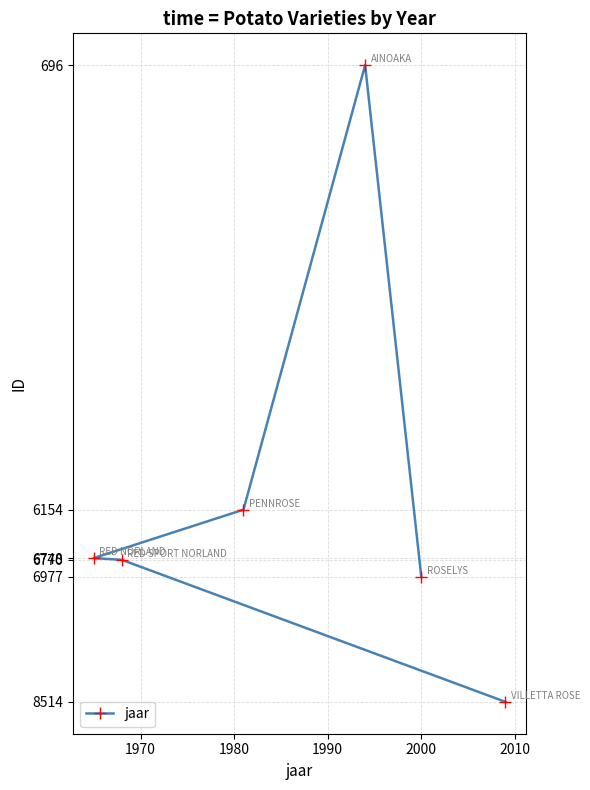

What is the value of the 1st point from the left?

6748